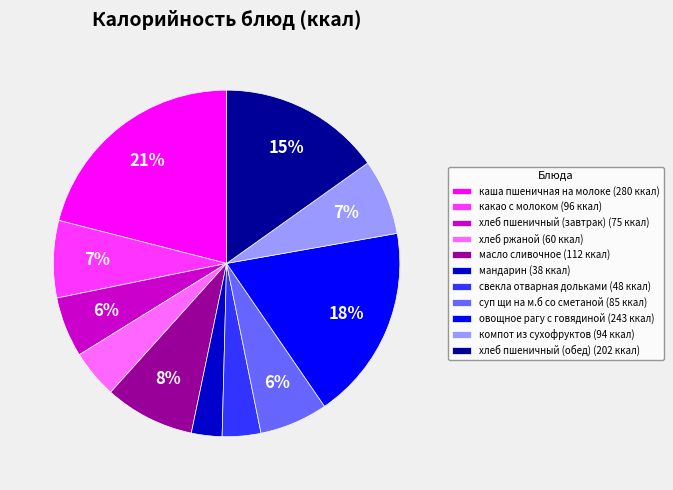

How many slices are in this pie chart?

11